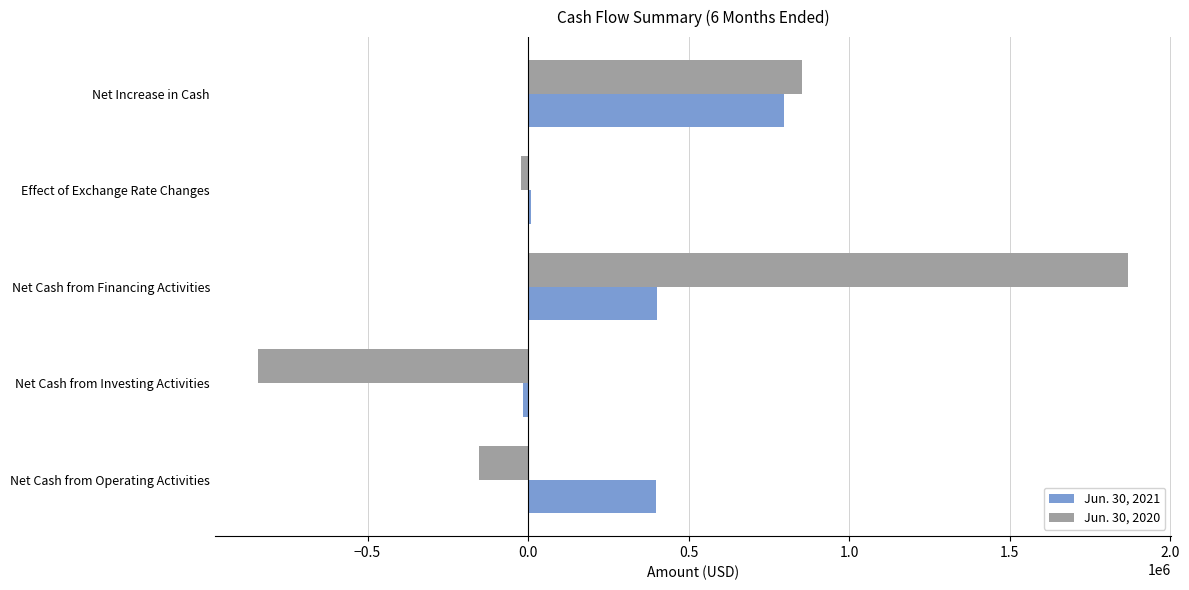

Count the number of categories in the chart.

5